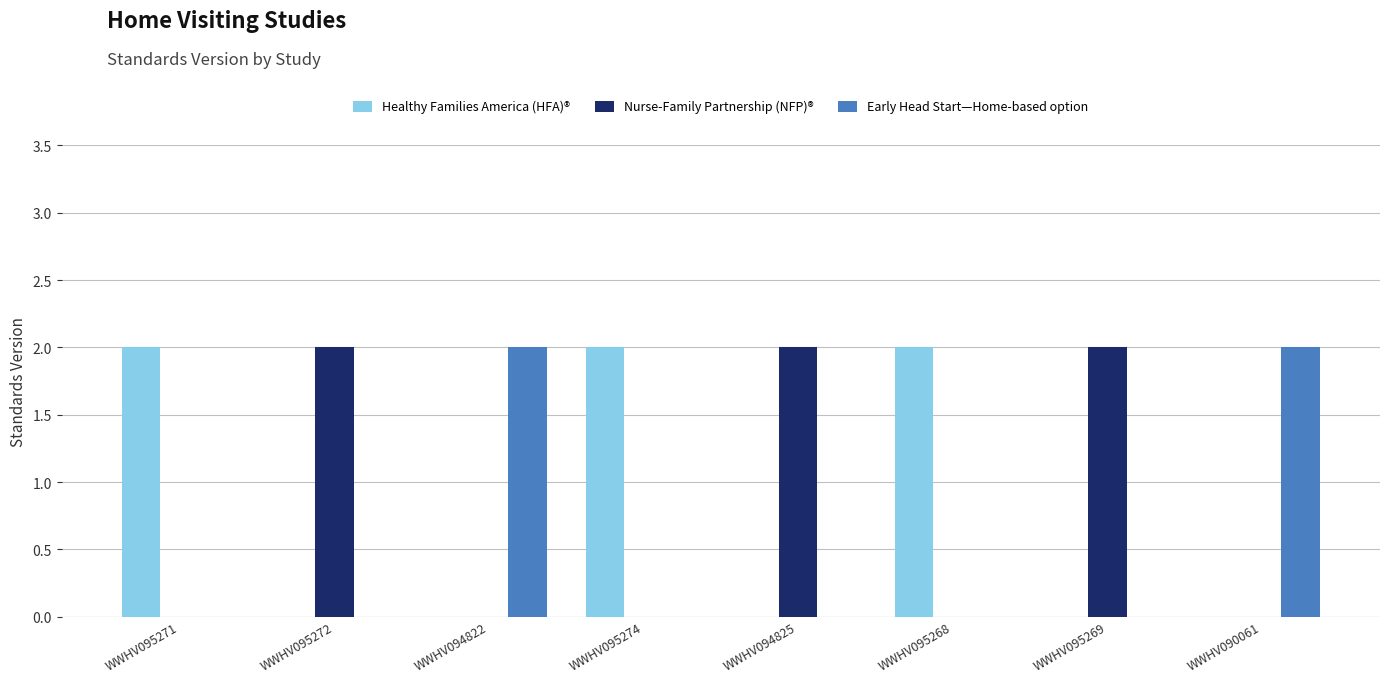

What is the sum of all Early Head Start—Home-based option values?

4